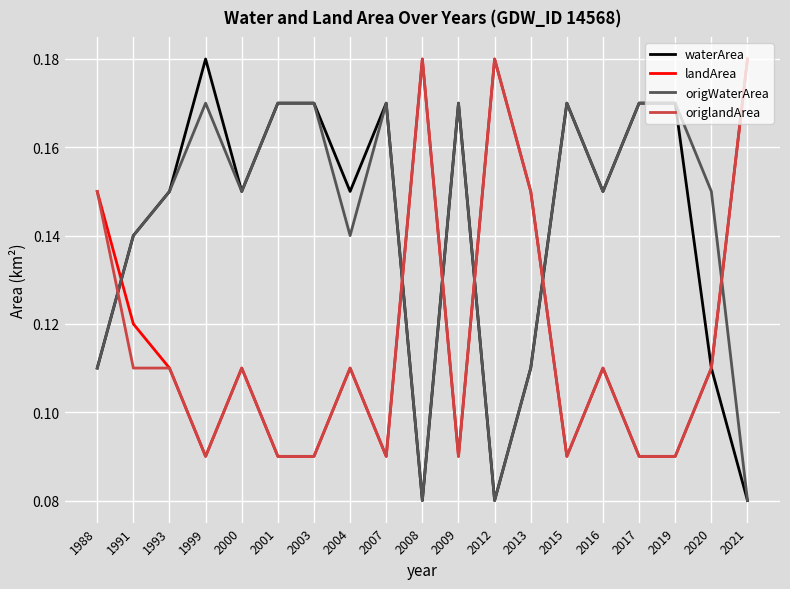

The value of waterArea at 2009 is 0.3. True or false?

False